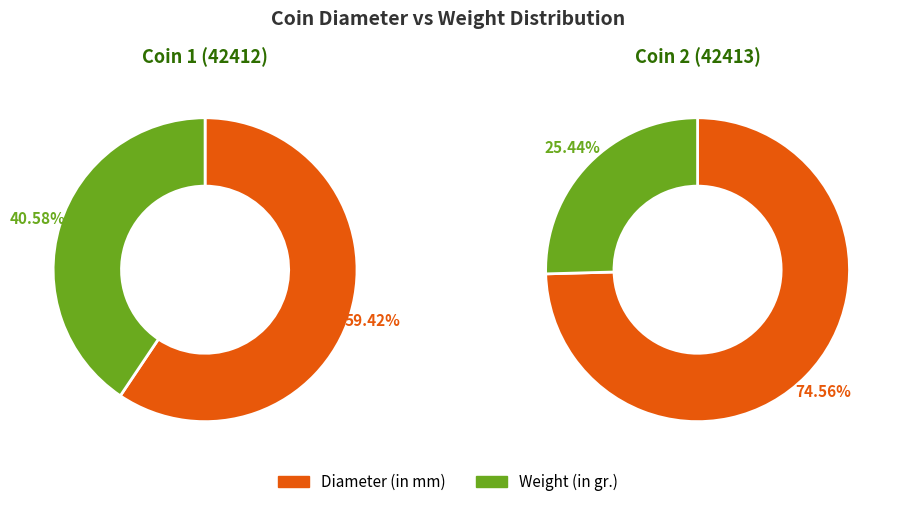

Which slice is the smallest?

Weight (in gr.)